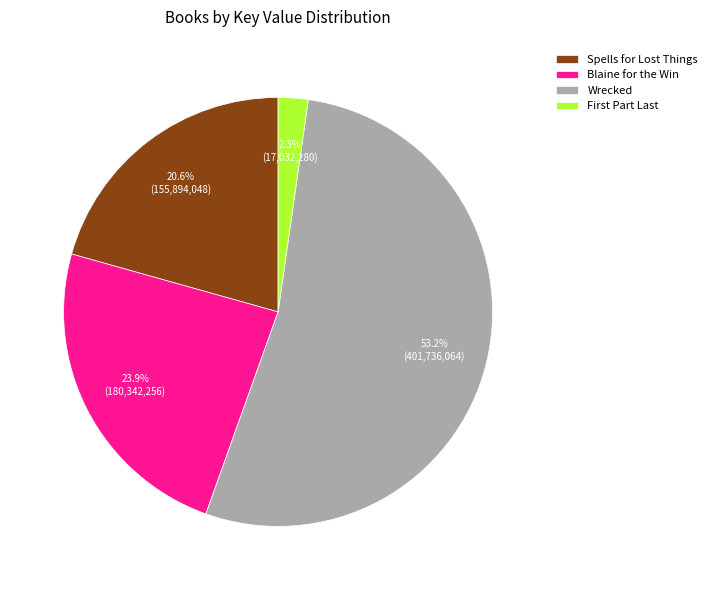

To the nearest percent, what portion does Blaine for the Win represent?

24%